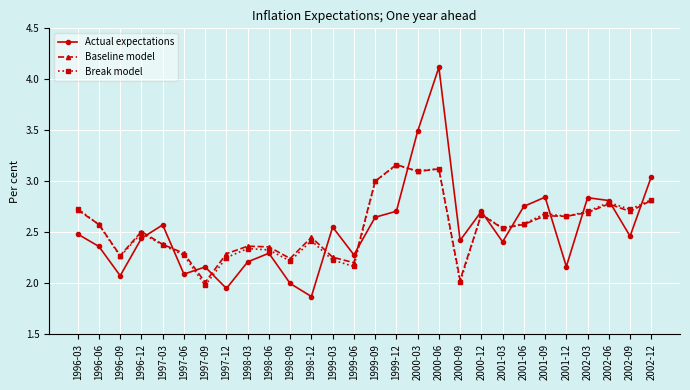

Where is the first local minimum for Actual expectations?

1996-09